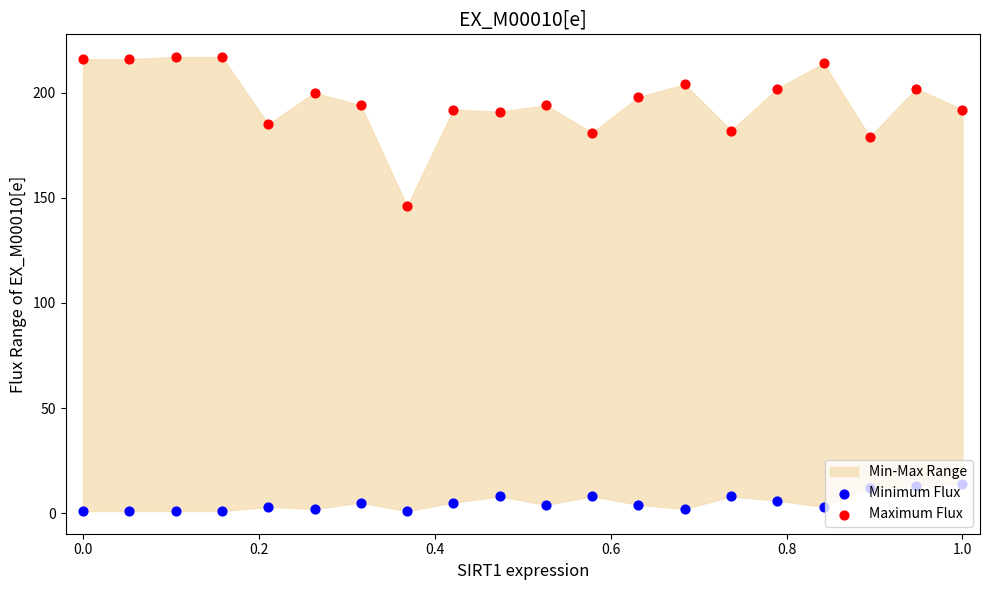

At which category is the sum across all series the highest?

0.2